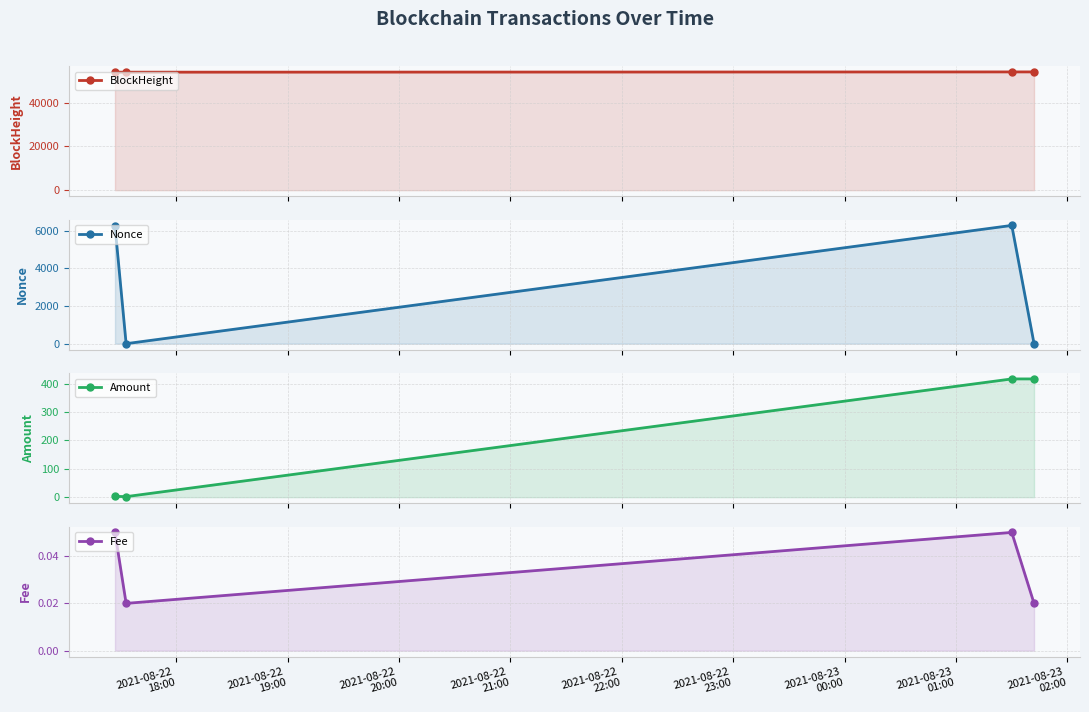

How many data points in Amount are above 416?

2